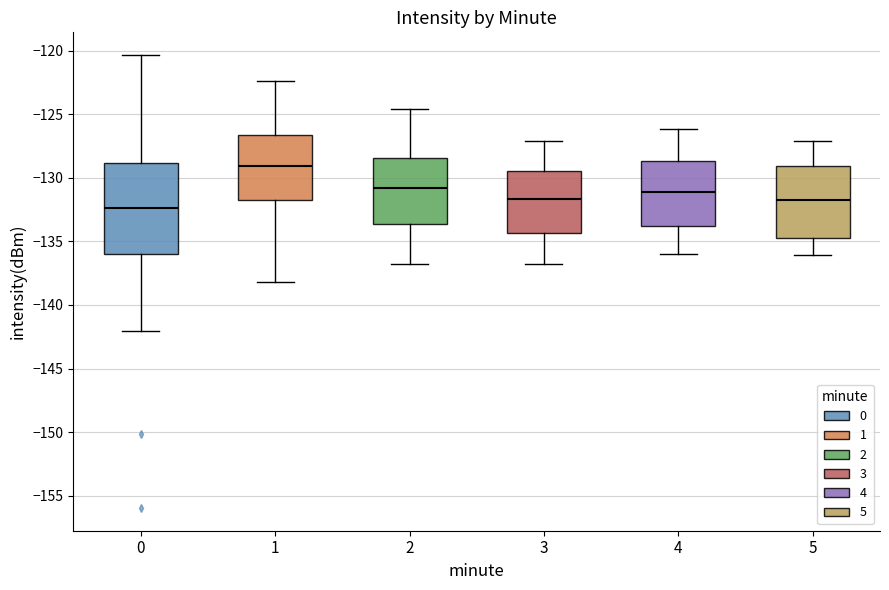

Reading left to right, read every box against the y-axis: the position of its median line, the range the box covers, and the ends of its whiskers. The values are not printed on the chart, so give them approximately, as read against the axis.

0: median -132.5, box -136.0 to -129.0, whiskers -142.0 to -120.5
1: median -129.0, box -131.5 to -126.5, whiskers -138.0 to -122.5
2: median -131.0, box -133.5 to -128.5, whiskers -137.0 to -124.5
3: median -131.5, box -134.5 to -129.5, whiskers -137.0 to -127.0
4: median -131.0, box -134.0 to -128.5, whiskers -136.0 to -126.0
5: median -131.5, box -134.5 to -129.0, whiskers -136.0 to -127.0